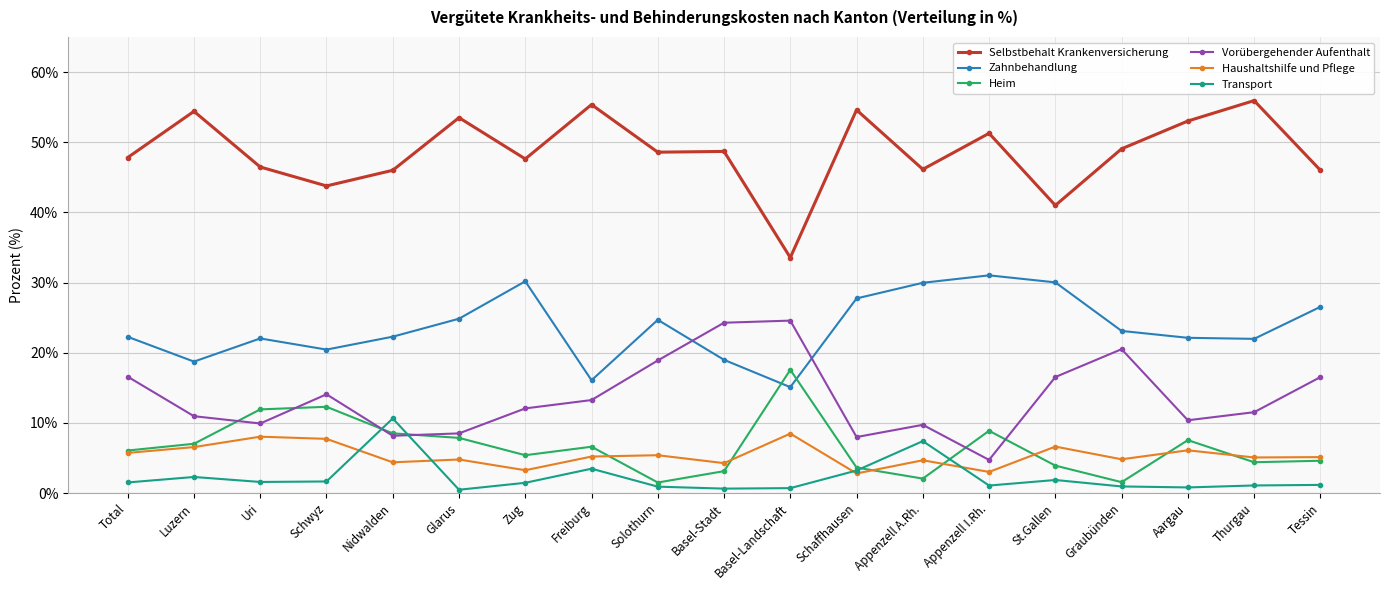

True or false: Haushaltshilfe und Pflege and Selbstbehalt Krankenversicherung intersect in this chart.

False